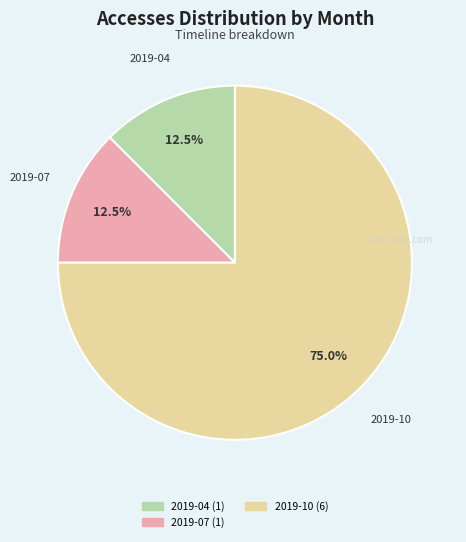

Is there a majority slice in this chart?

Yes